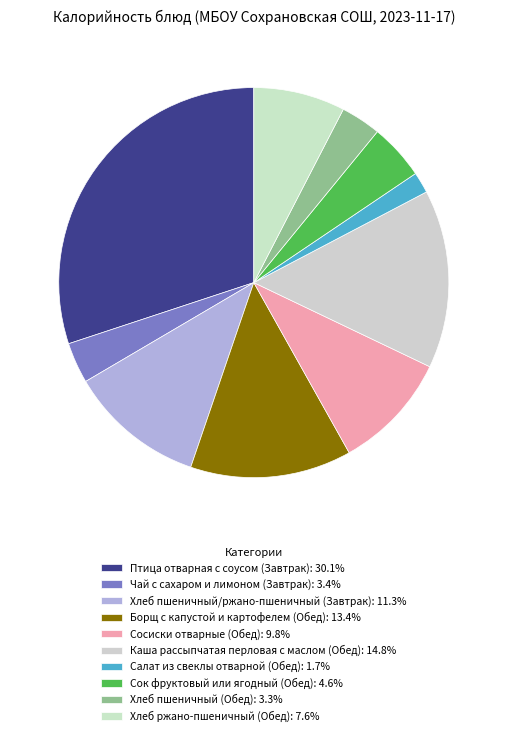

To the nearest percent, what is the average slice percentage?

10%